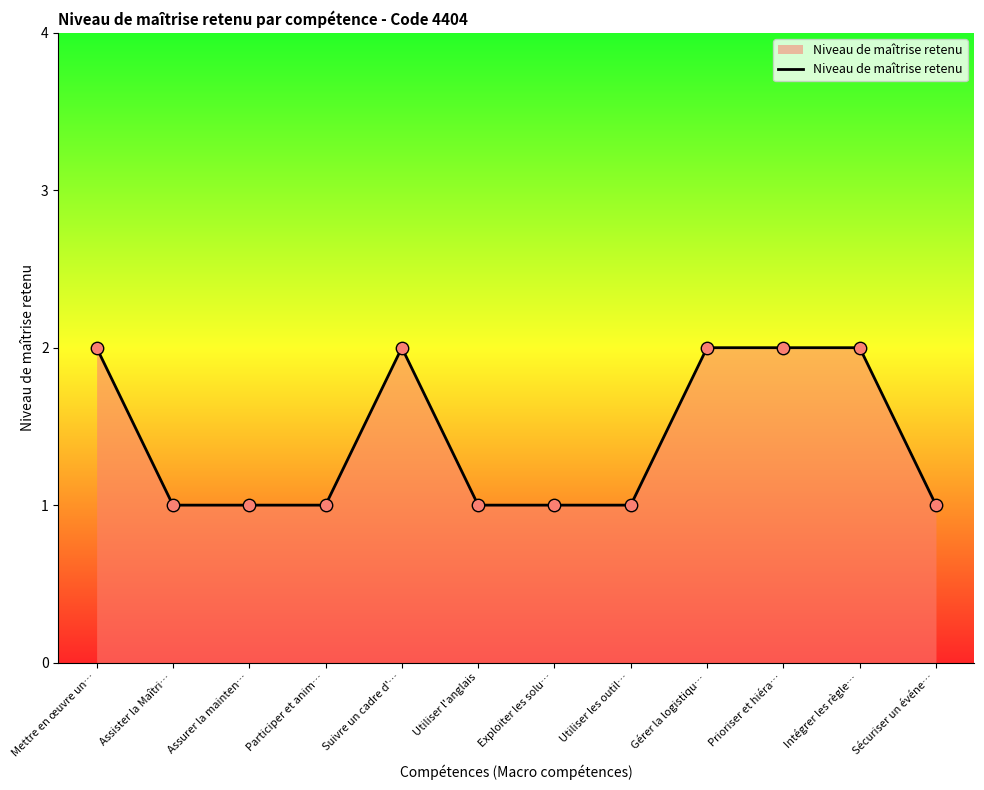

Which has a higher value, Prioriser et hiéra… or Exploiter les solu…?

Prioriser et hiéra…